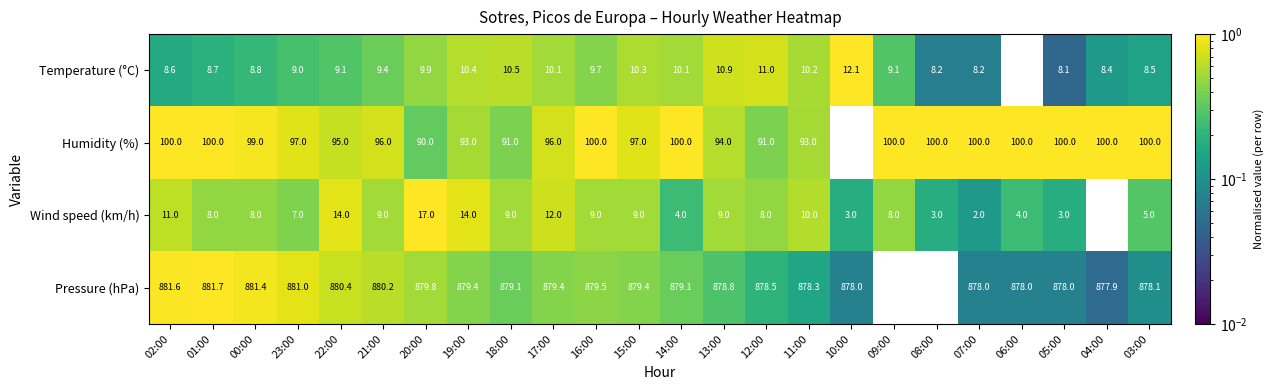

At how many categories does at least one series exceed 0?

24